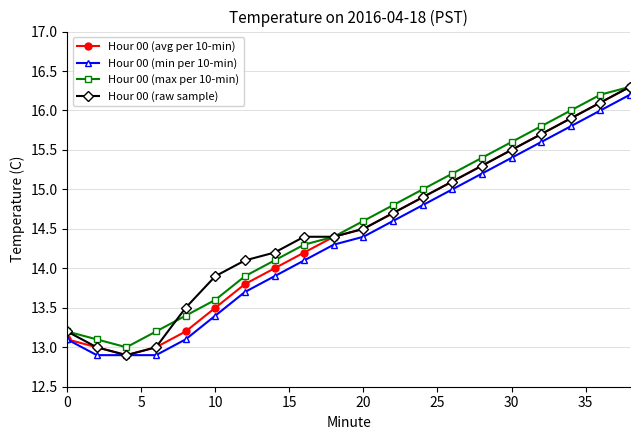

What is the maximum value for Hour 00 (min per 10-min)?

16.2